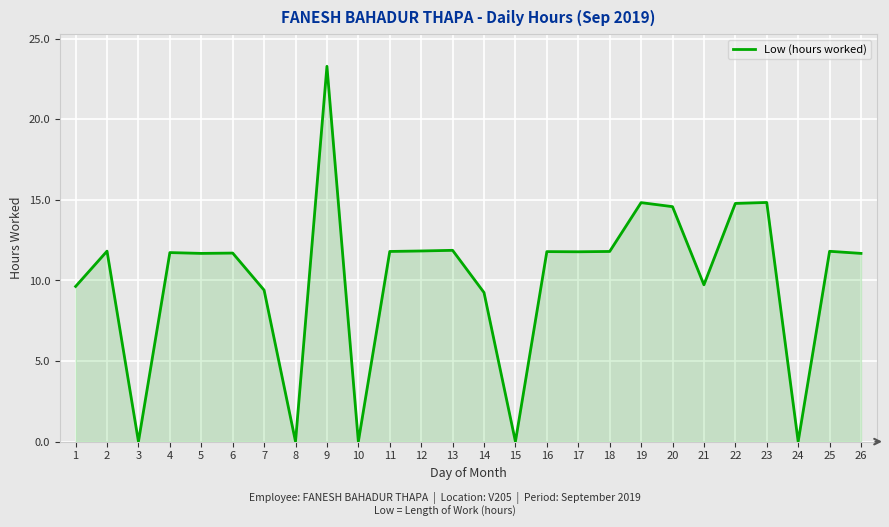

What is the difference between the maximum and minimum values?

23.3